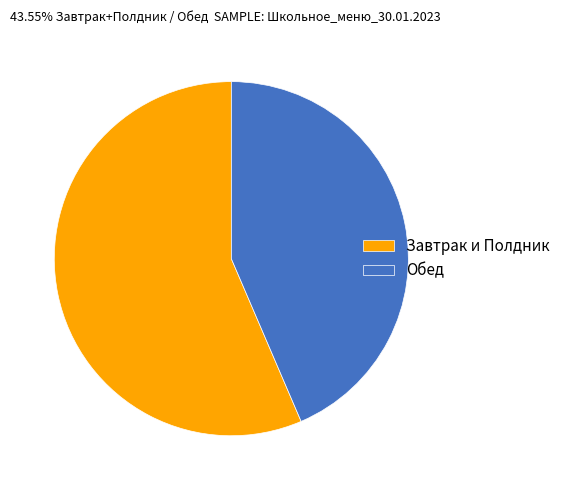

What is the majority slice?

Завтрак и Полдник